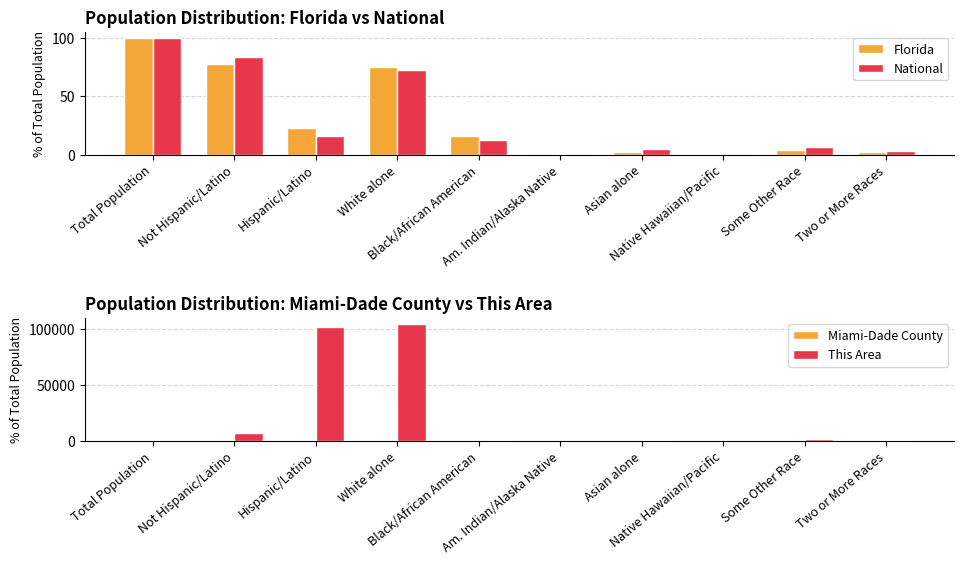

At how many categories does at least one series exceed 24211?

2